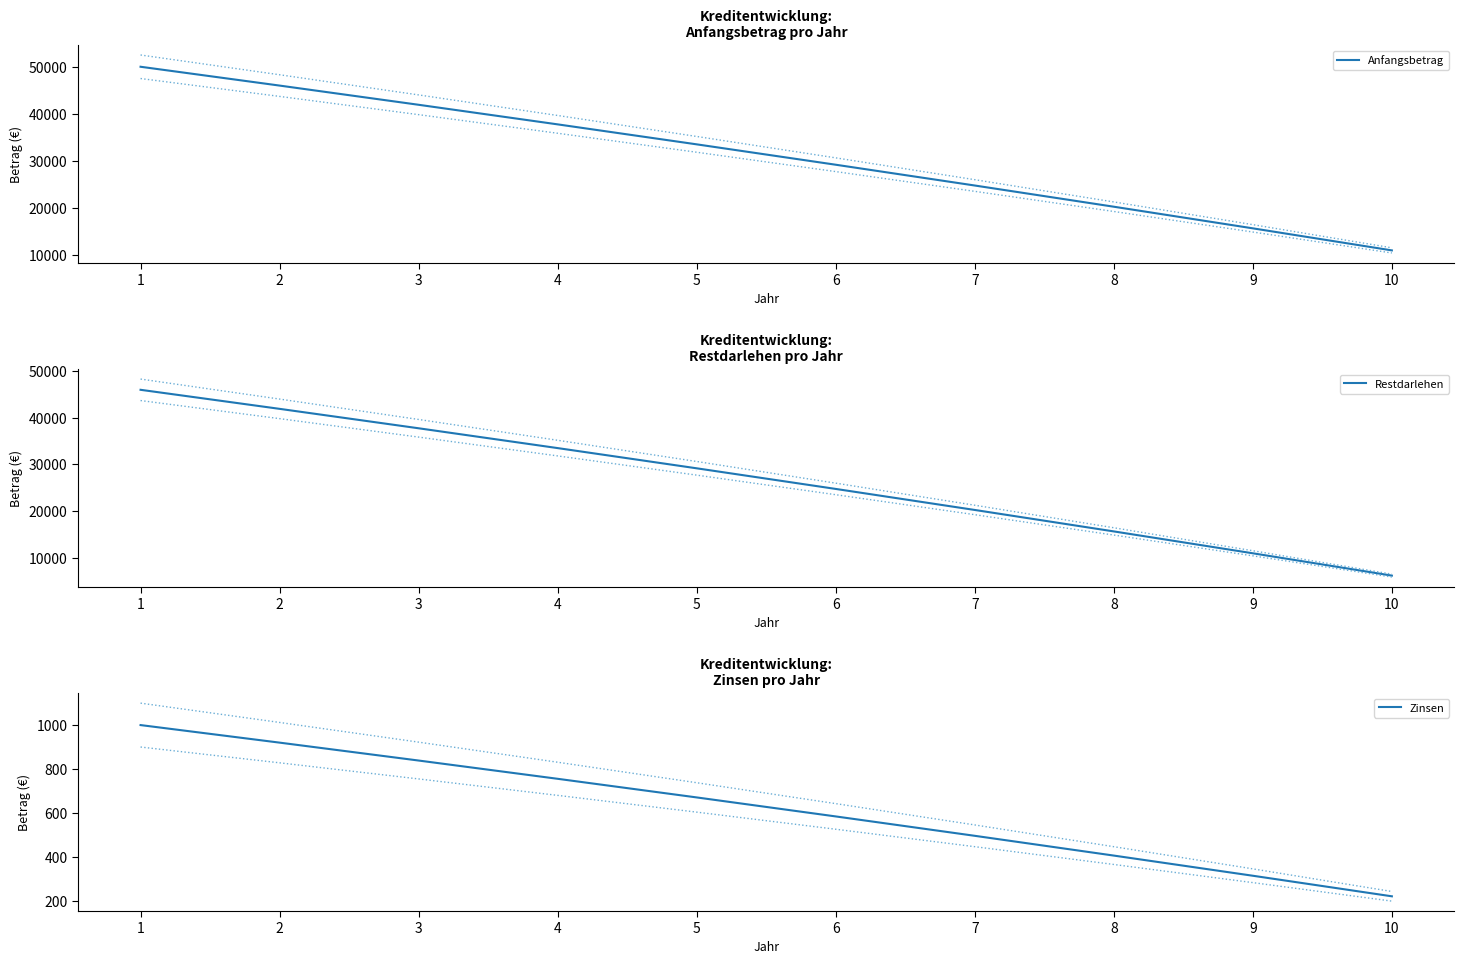

True or false: Restdarlehen and Zinsen cross at least once.

False